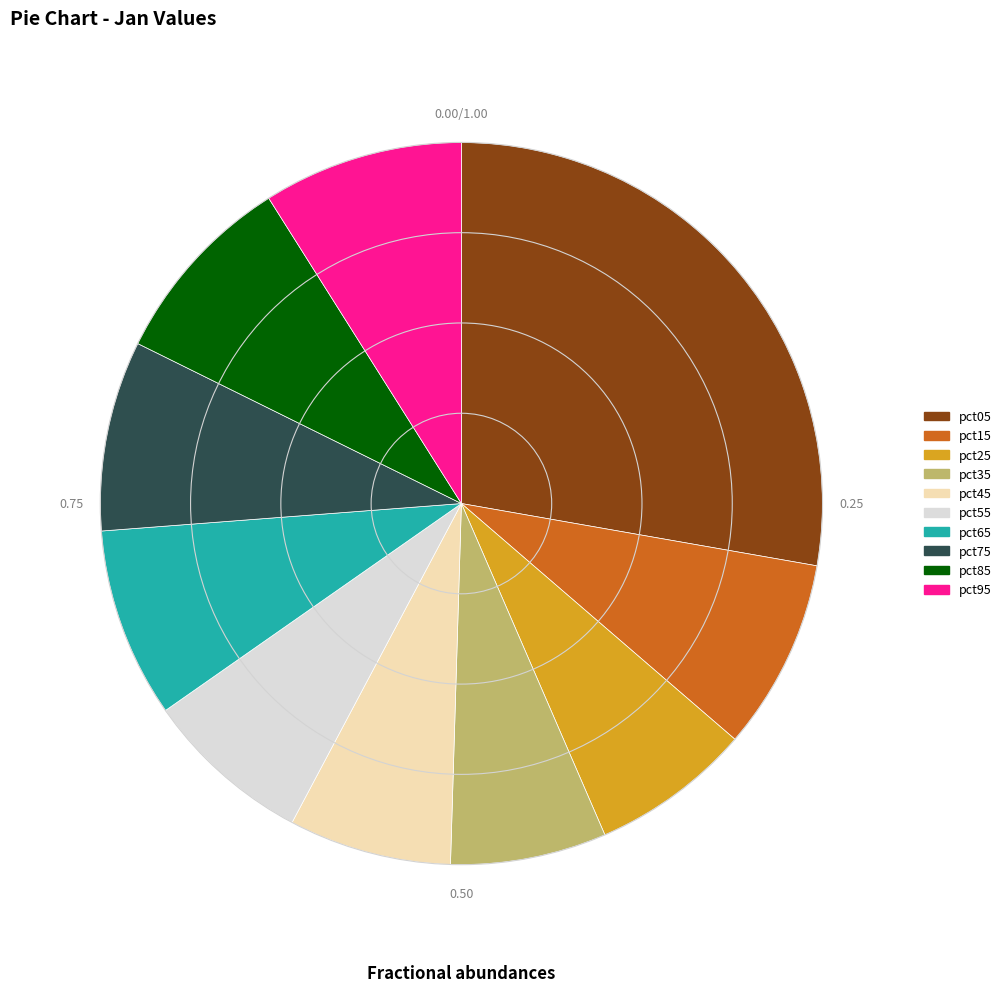

Combined, do pct65 and pct95 account for over 50%?

No